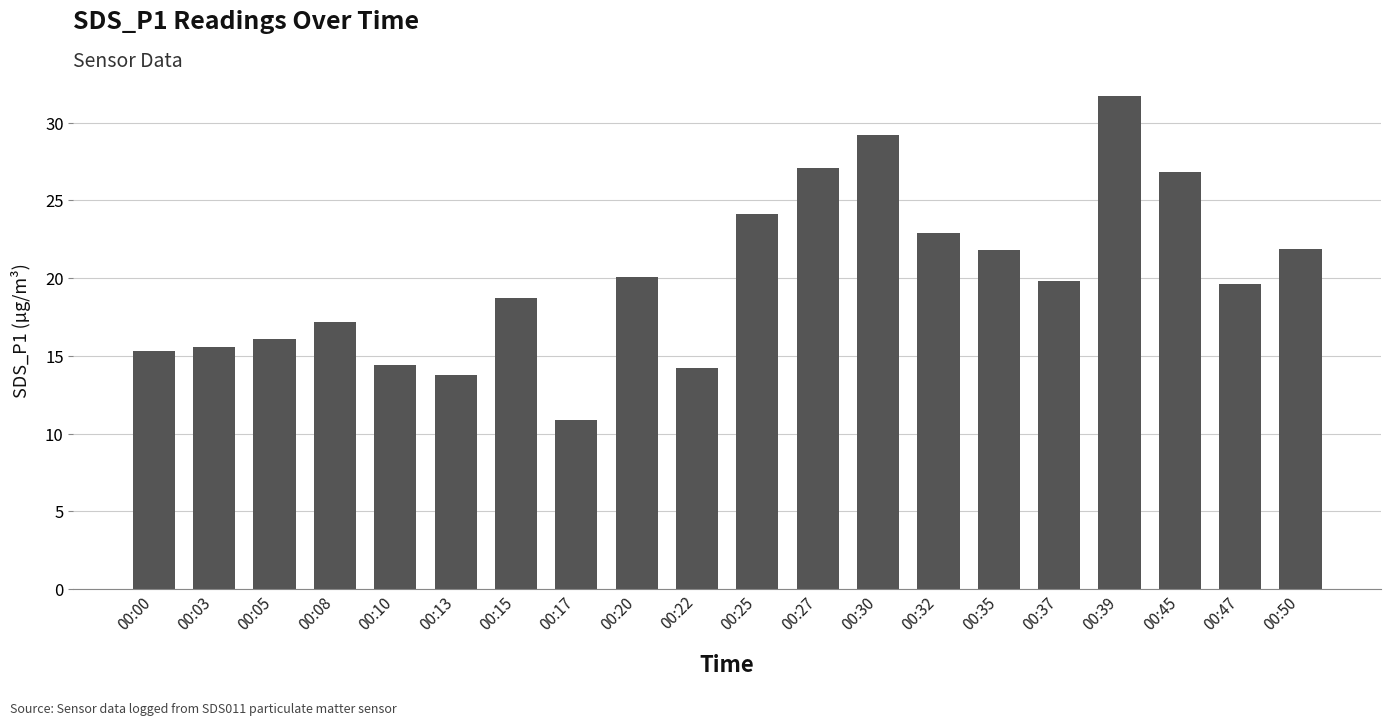

How many data points are less than 19?

9